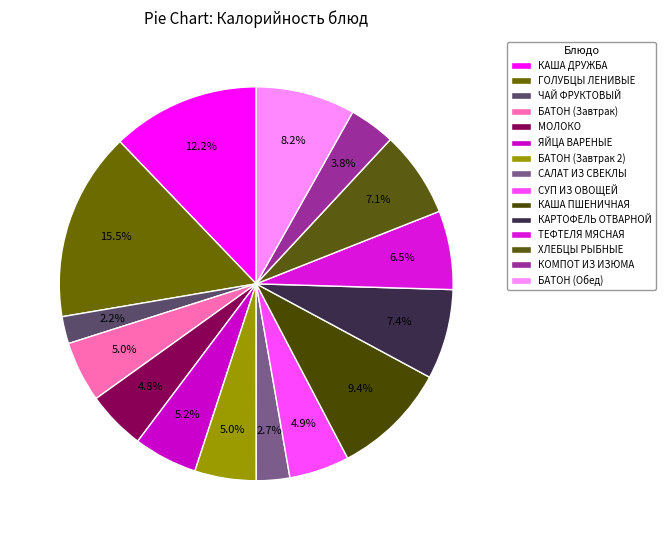

How many slices are in this pie chart?

15